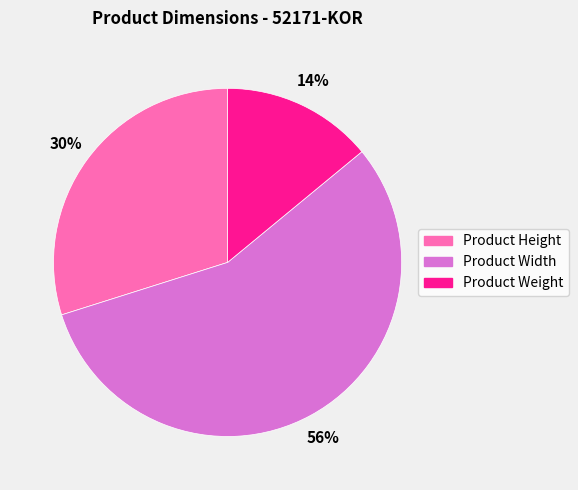

What is the majority slice?

Product Width